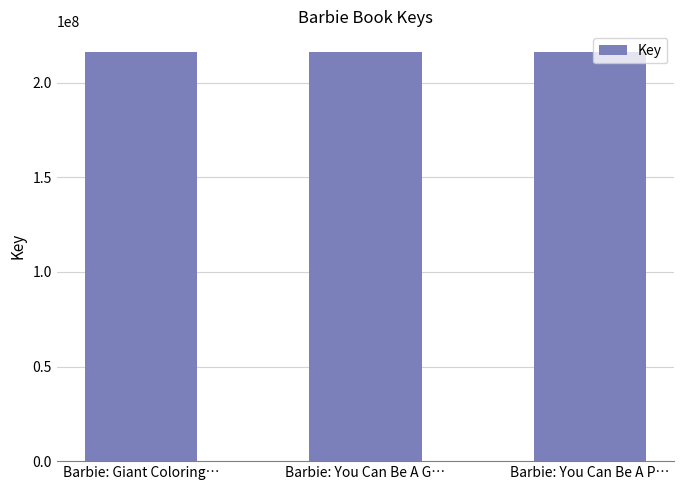

What is the label of the 1st bar from the left?

Barbie: Giant Coloring…